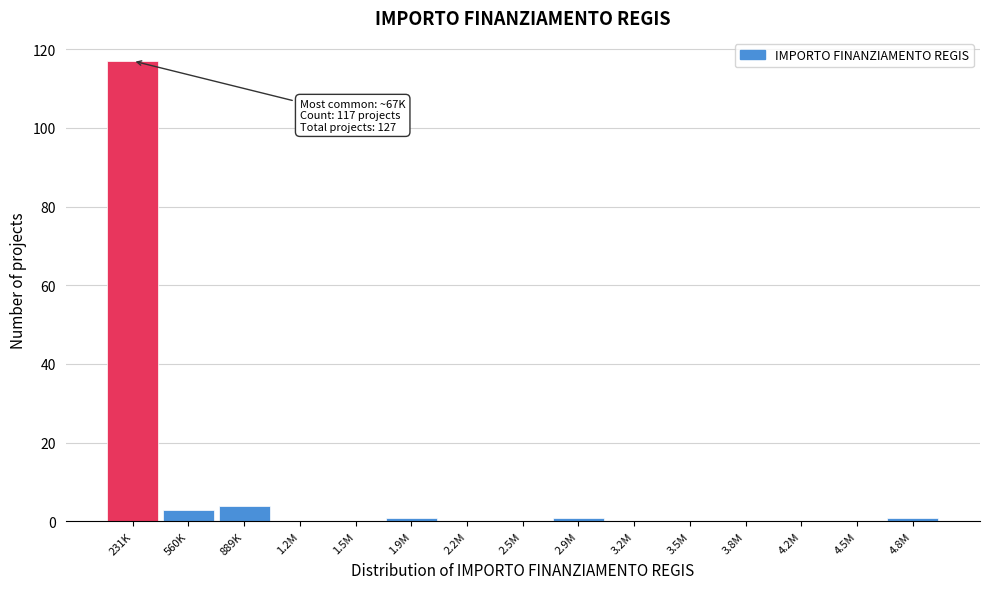

Reading right to left, what are all the values shown in this chart?

4.8M=1	4.5M=0	4.2M=0	3.8M=0	3.5M=0	3.2M=0	2.9M=1	2.5M=0	2.2M=0	1.9M=1	1.5M=0	1.2M=0	889K=4	560K=3	231K=117